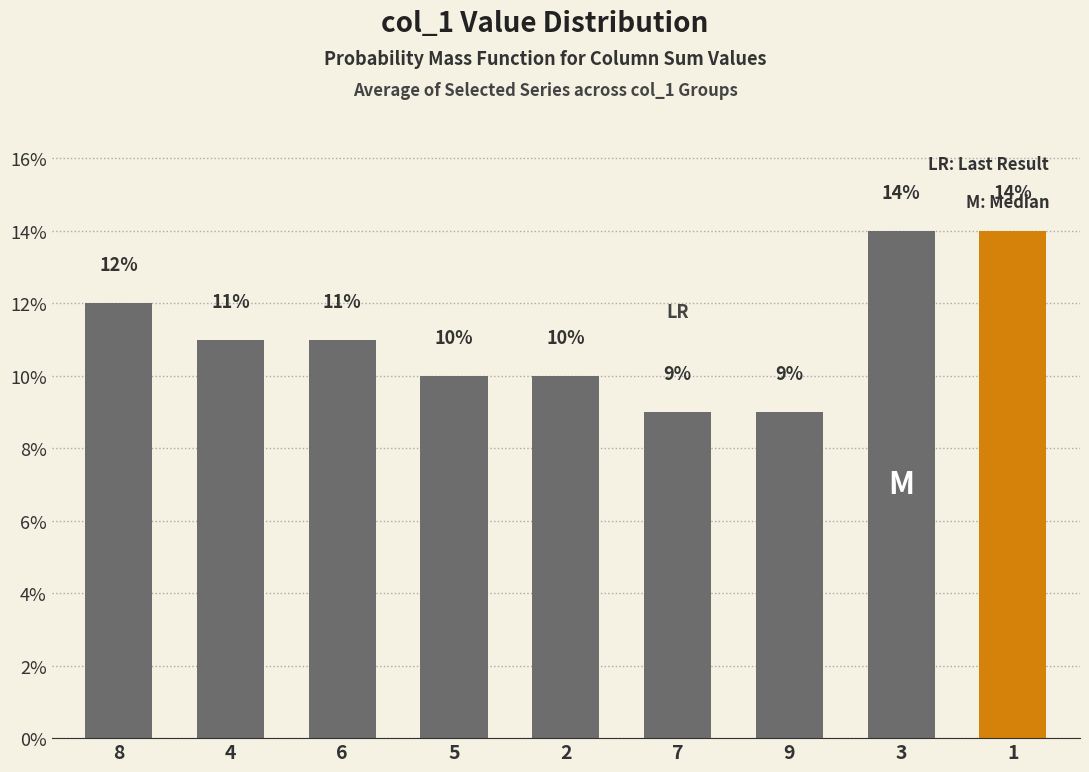

How many data points are less than 11?

4